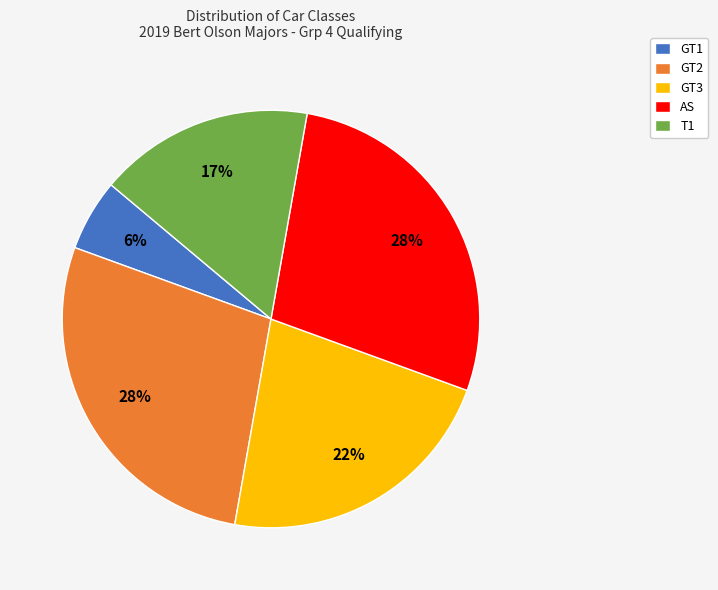

True or false: GT1 accounts for 6% of the total.

True